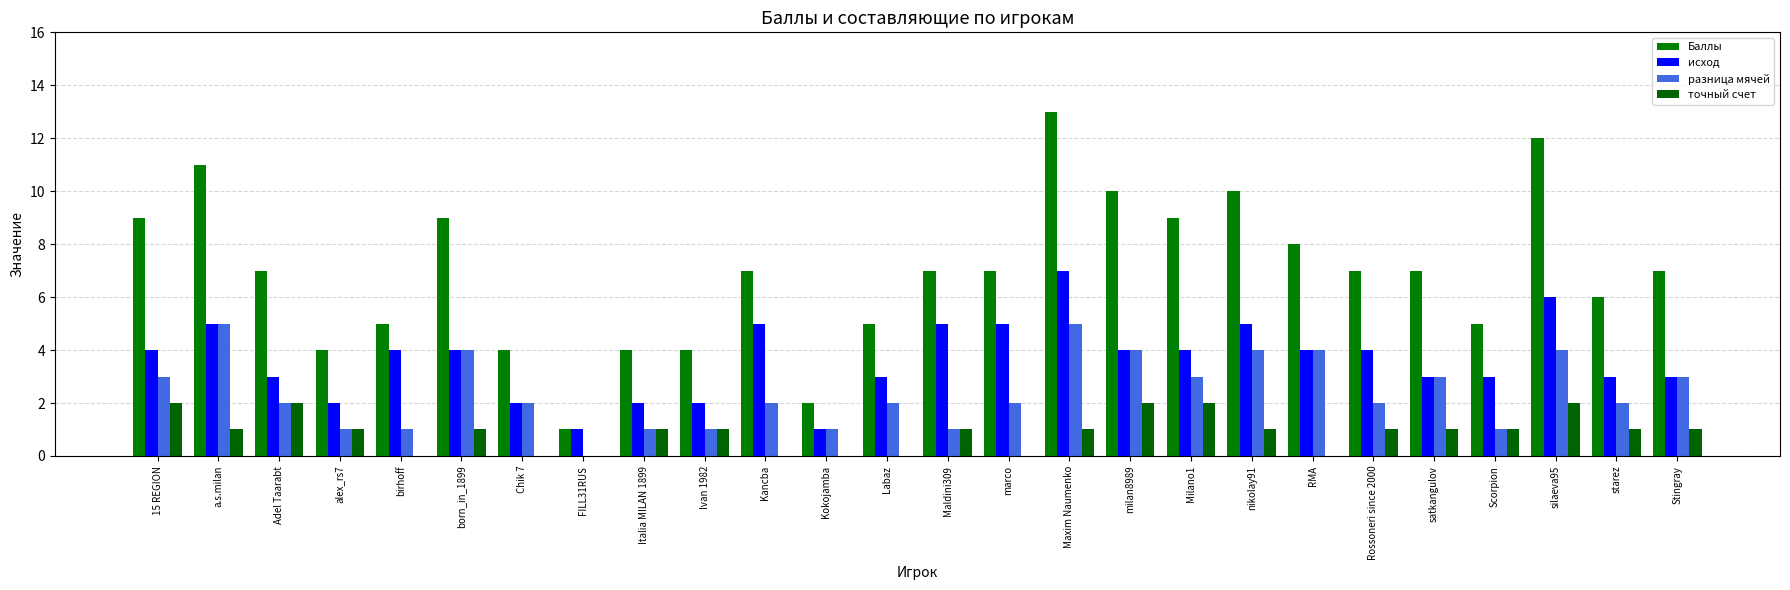

Which category has the lowest value in the исход series?

FILL31RUS